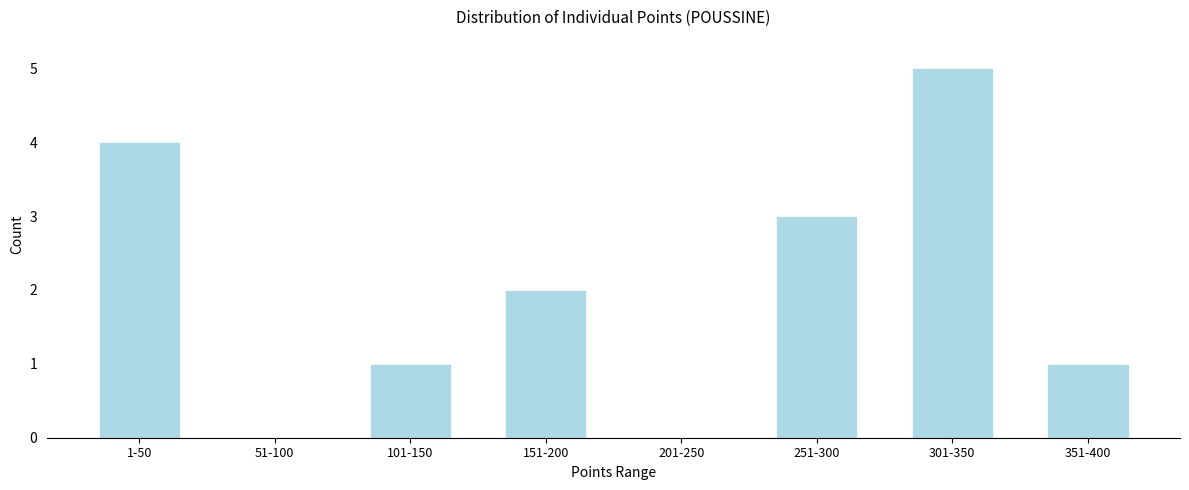

Reading left to right, extract all data points from this chart.

1-50=4	51-100=0	101-150=1	151-200=2	201-250=0	251-300=3	301-350=5	351-400=1